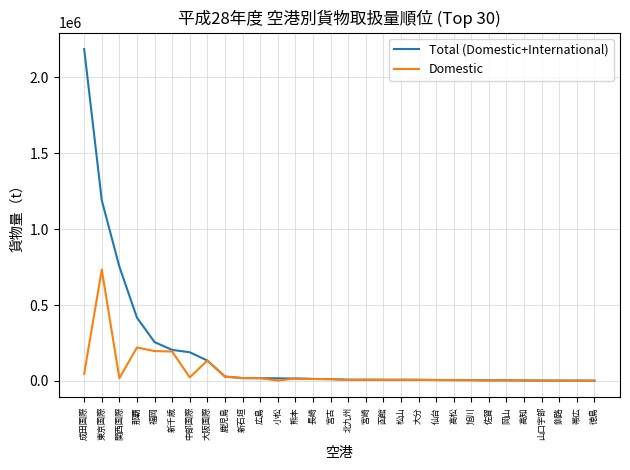

Which series has the largest range (max minus min)?

Total (Domestic+International)